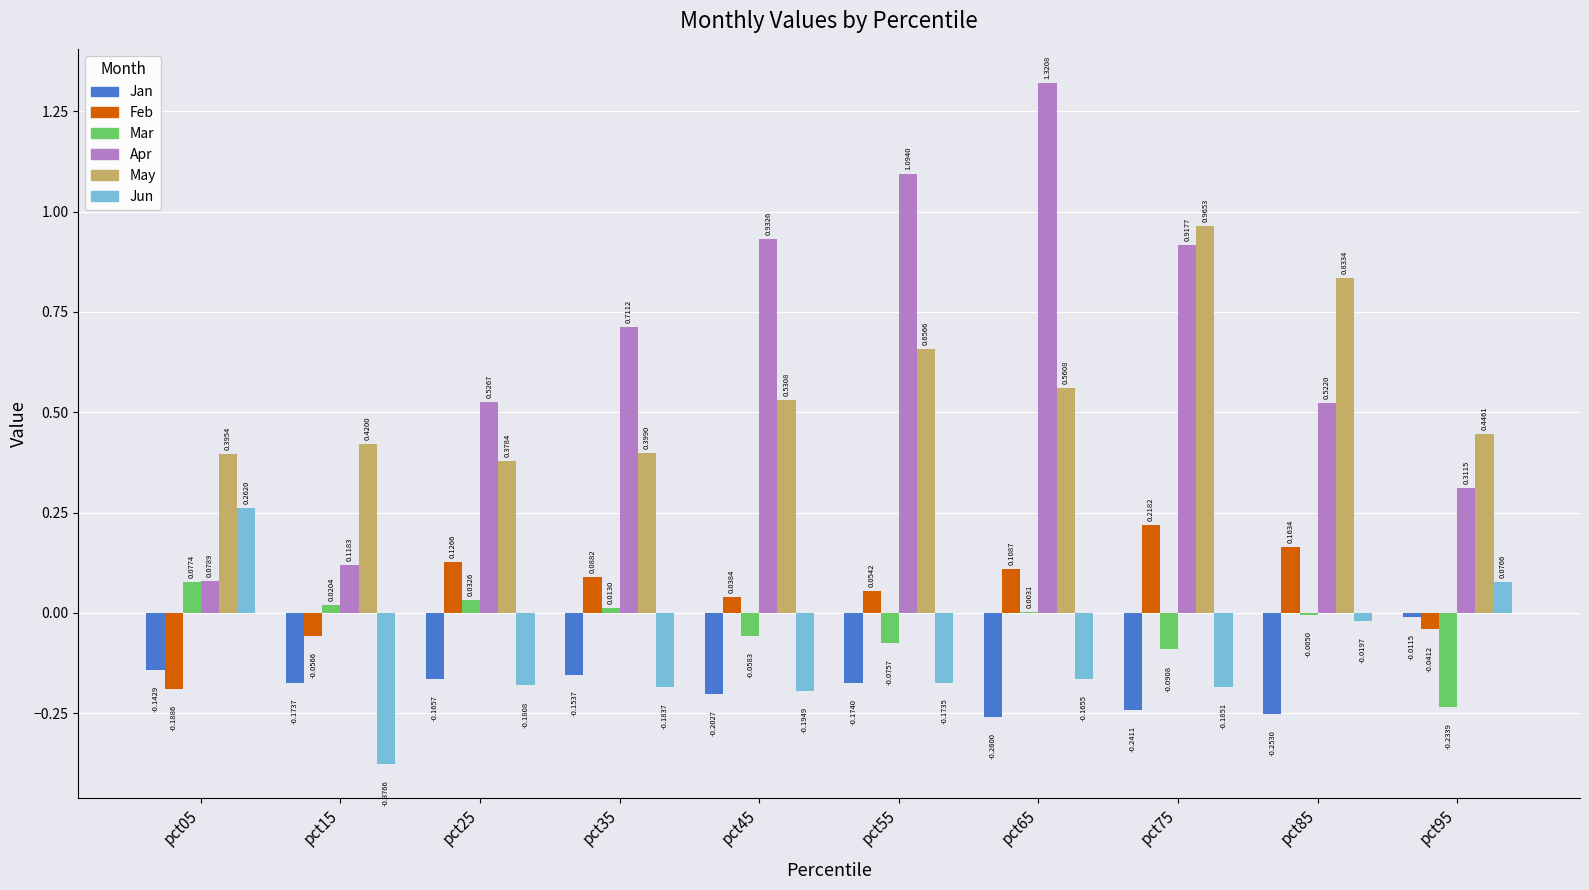

Is the value of Jun at pct15 greater than the value of Mar at pct35?

No